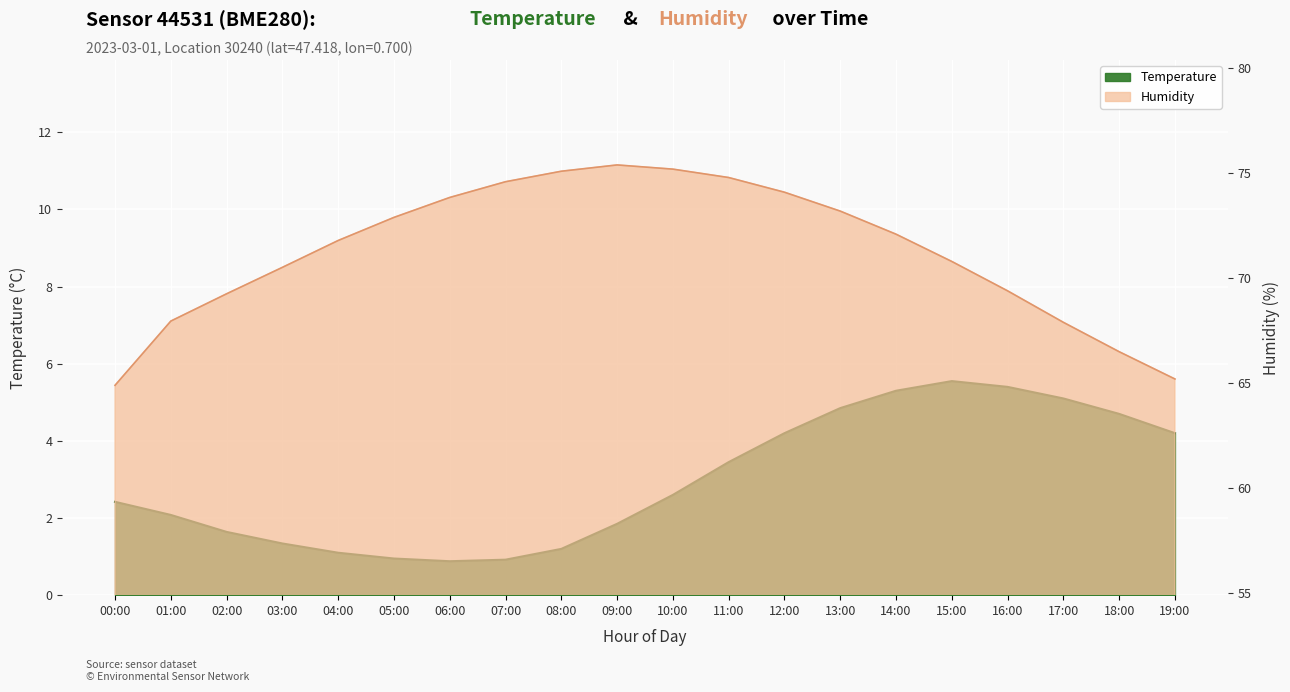

True or false: temperature has a value of 8.5 at 16:00.

False